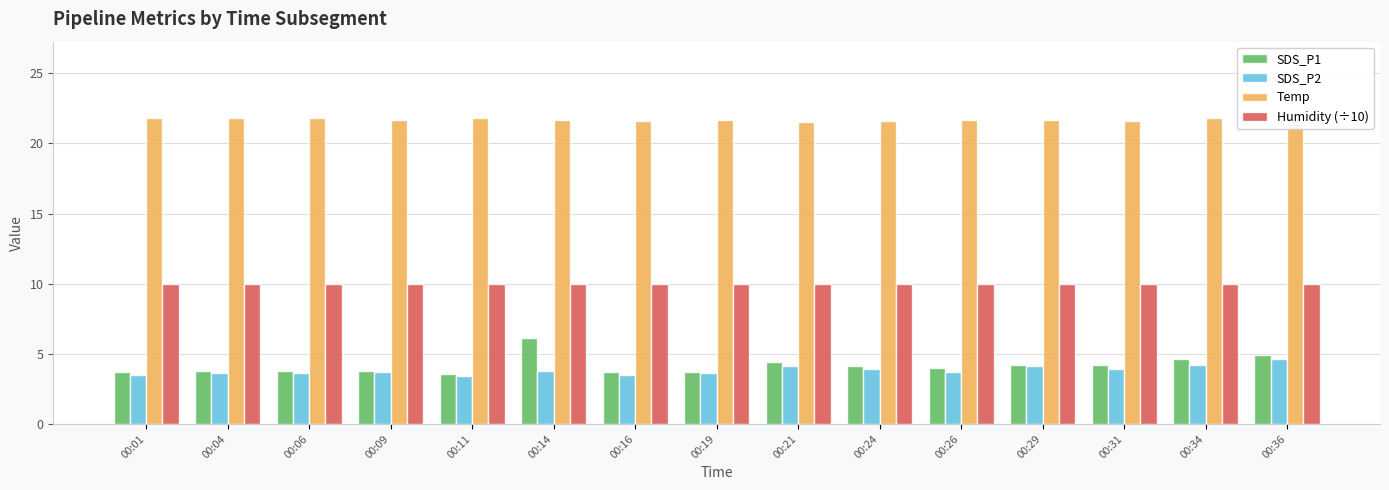

What is the difference between the Temp values at 00:11 and 00:14?

0.1